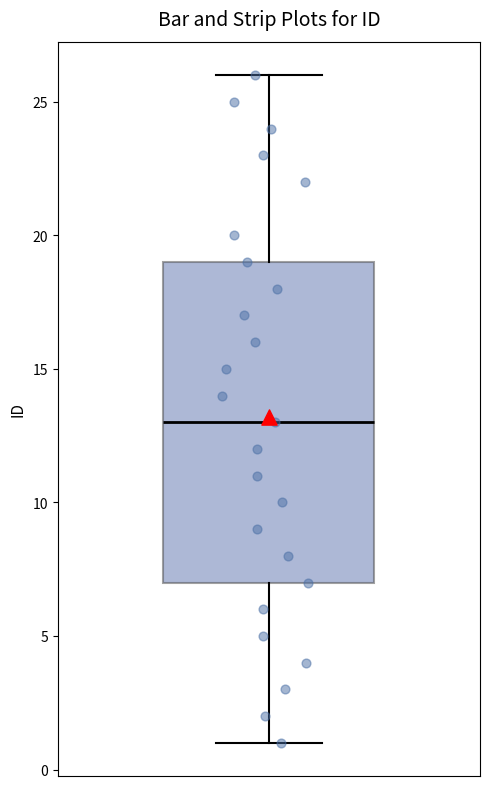

Transcribe this box plot: give where the median line is, the range the box spans, and where the two whiskers end, as read against the y-axis. The values are not printed on the chart, so give them approximately, as read against the axis.

median 13, box 7 to 19, whiskers 1 to 26